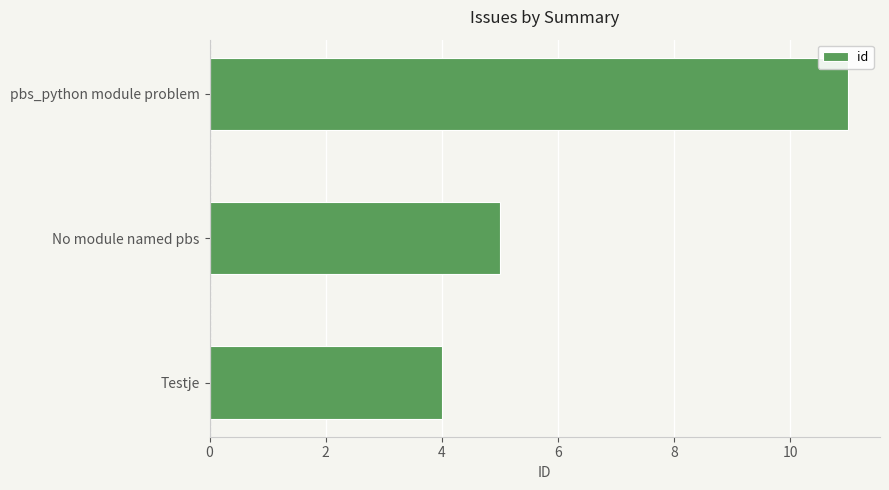

The chart shows a value of 2 at Testje. True or false?

False